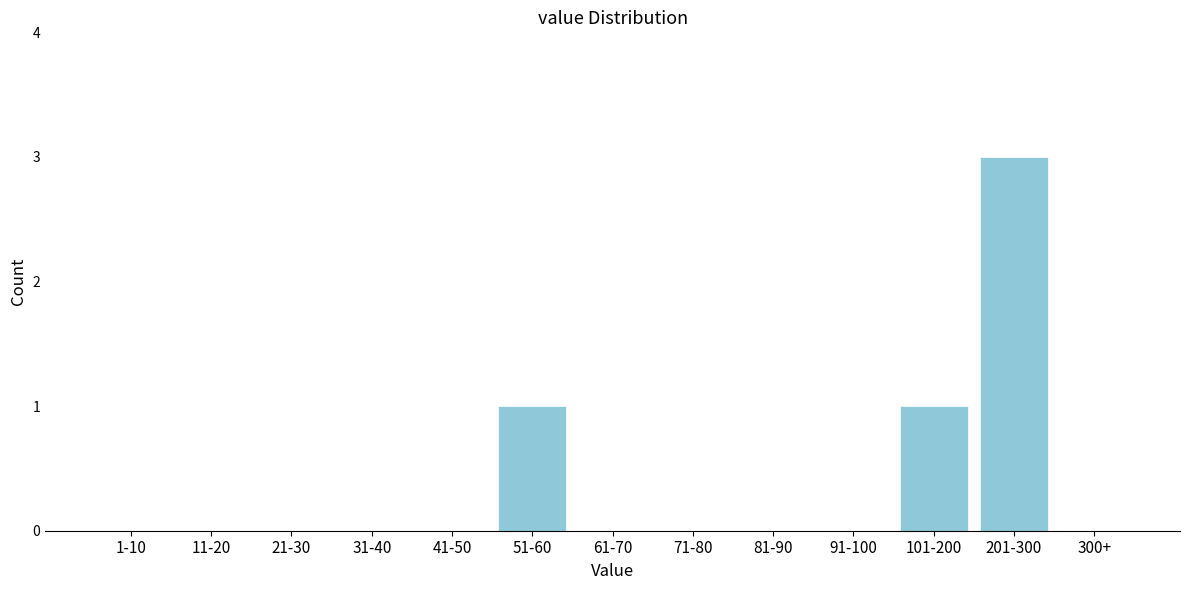

Reading right to left, transcribe all the data shown in this chart.

300+=0	201-300=3	101-200=1	91-100=0	81-90=0	71-80=0	61-70=0	51-60=1	41-50=0	31-40=0	21-30=0	11-20=0	1-10=0